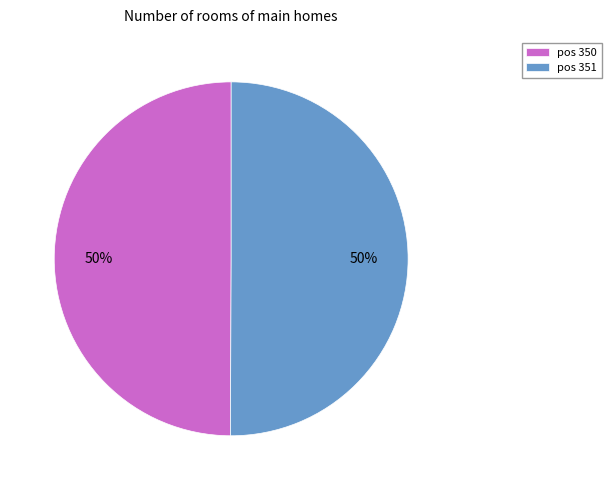

True or false: pos 351 accounts for 39% of the total.

False